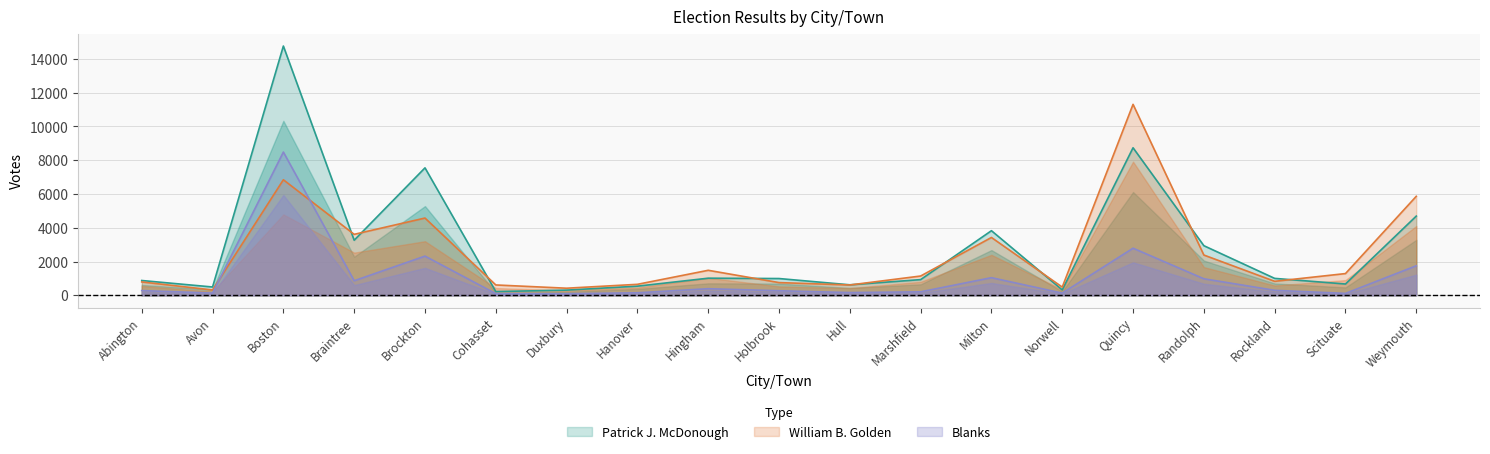

At which category does Patrick J. McDonough reach its first local valley?

Avon